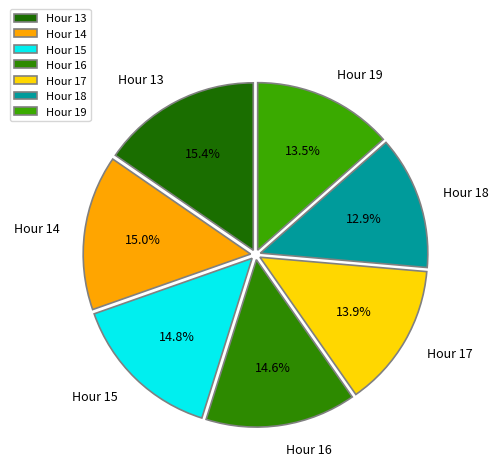

Does Hour 15 represent more than half of the total?

No